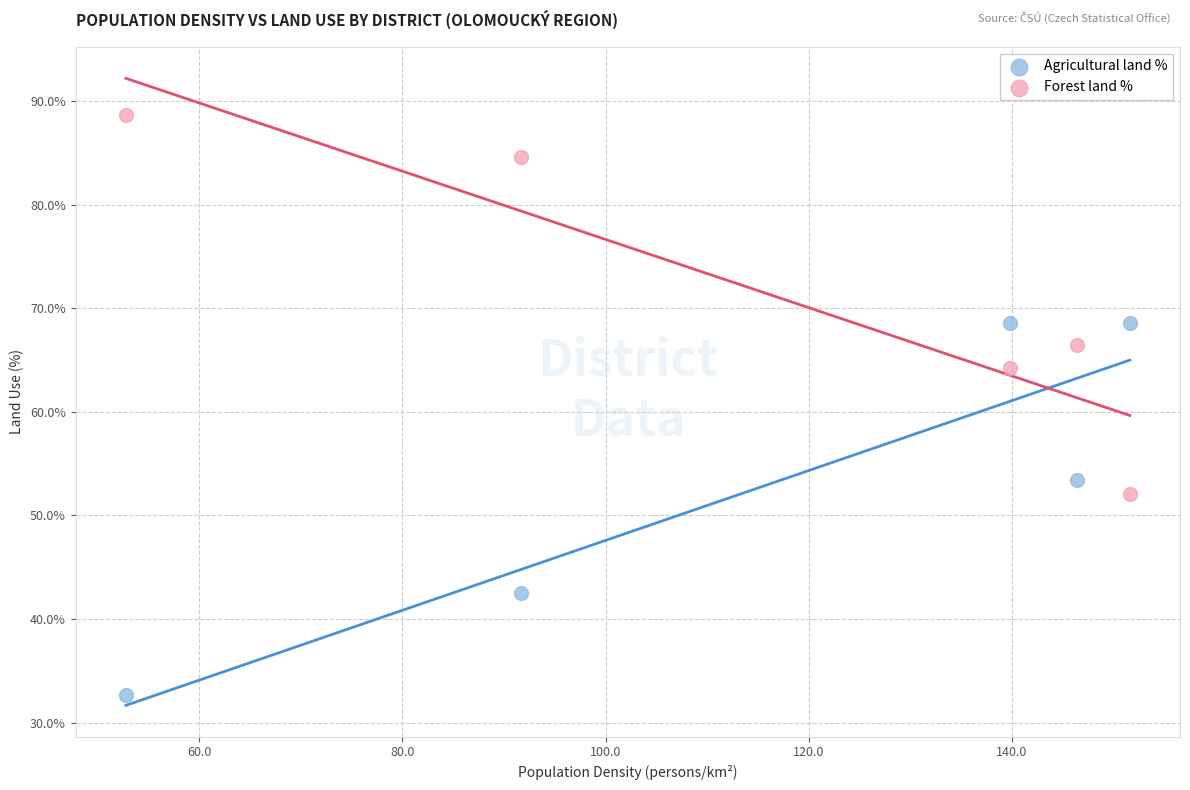

What are all the series names shown in the legend?

Agricultural land %, Forest land %